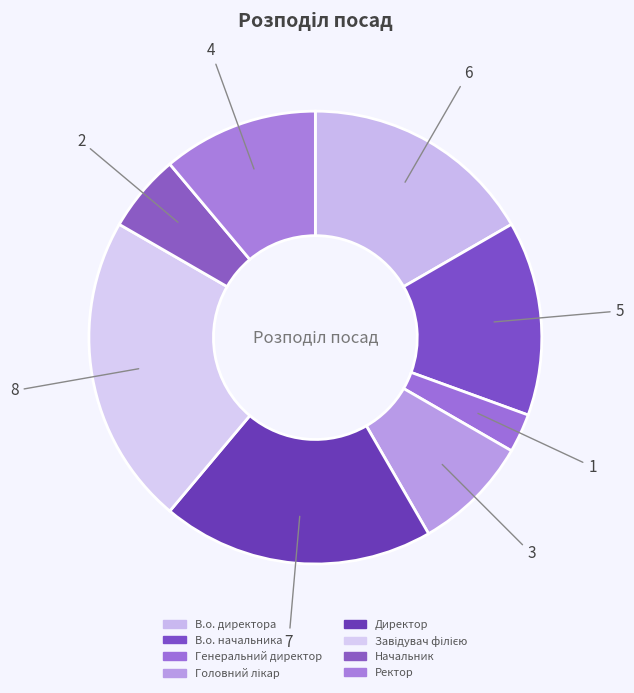

Rank the categories by value from lowest to highest.

Генеральний директор, Начальник, Головний лікар, Ректор, В.о. начальника, В.о. директора, Директор, Завідувач філією